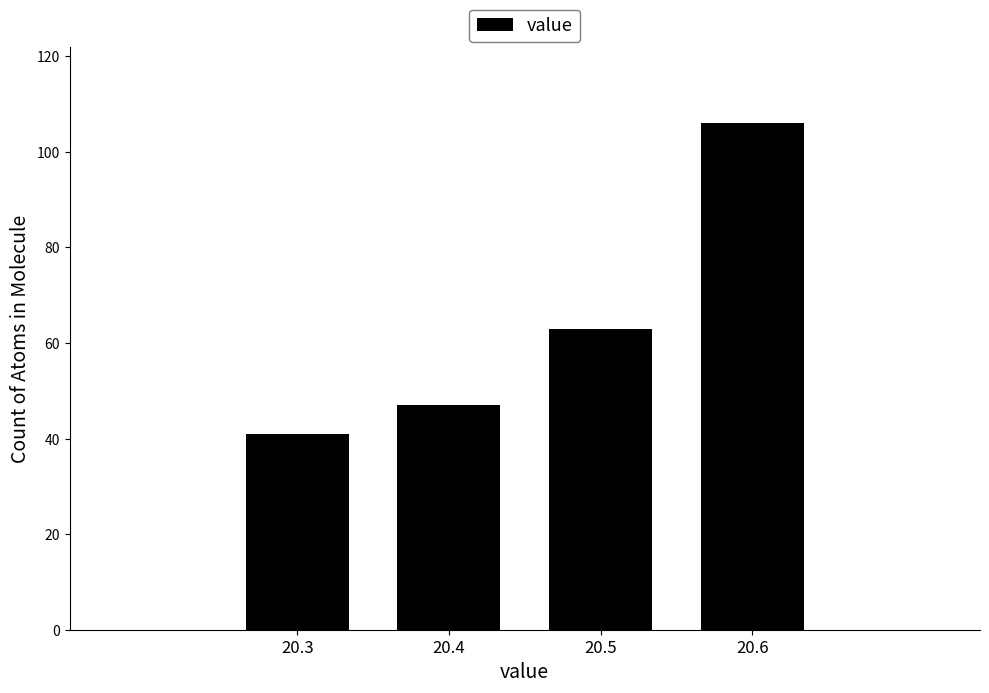

Which range on the x-axis has the tallest bar?

20.55 to 20.65